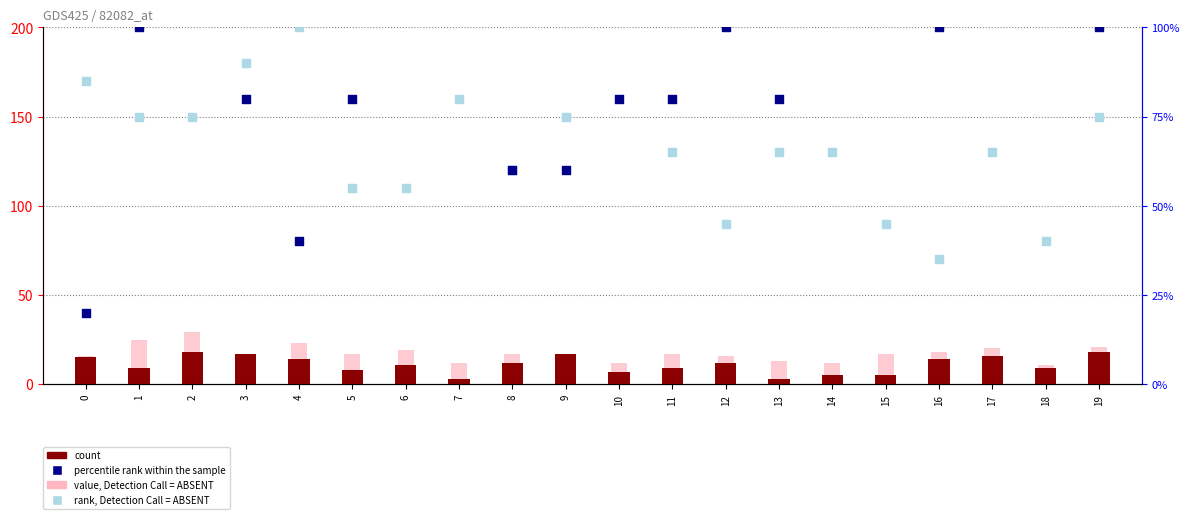

Is the value of rank, Detection Call = ABSENT at 12 greater than the value of count at 10?

Yes